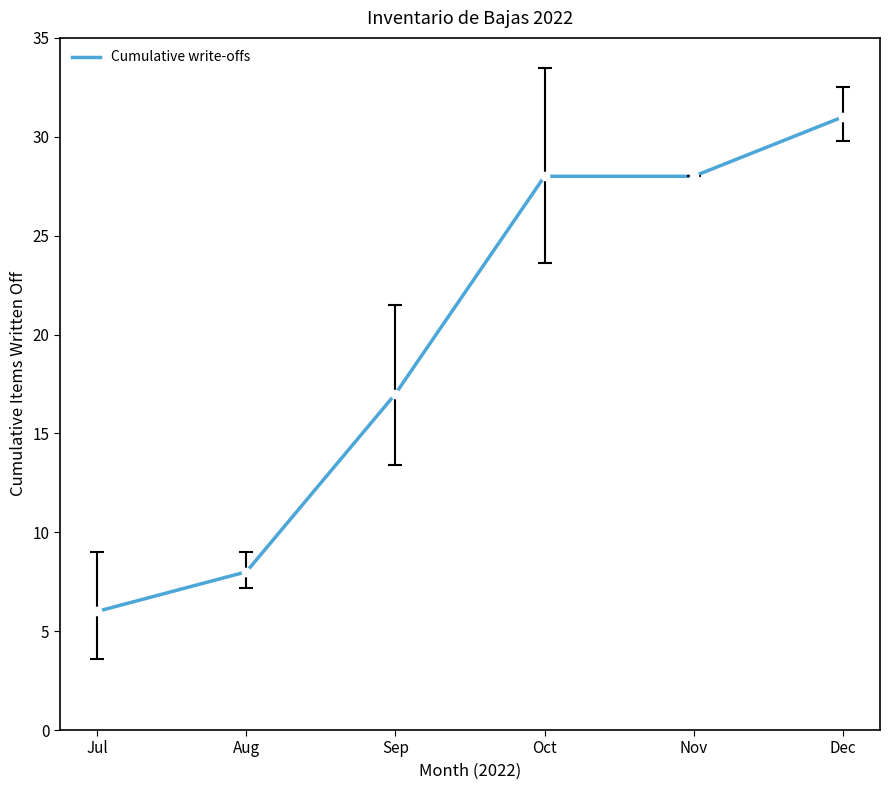

What is the smallest value displayed?

6